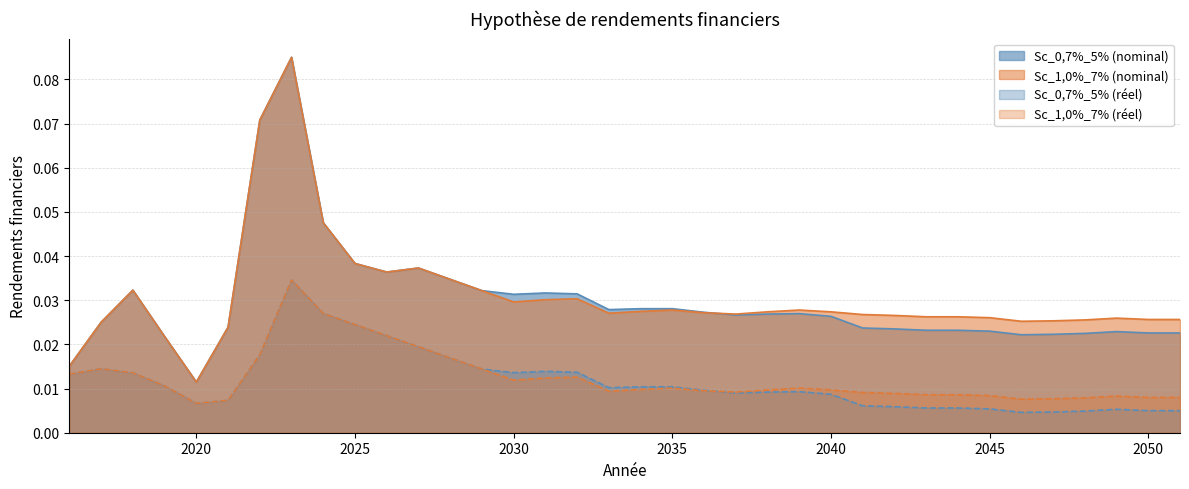

Where is the first local minimum for Sc_0,7%_5% (réel)?

2020